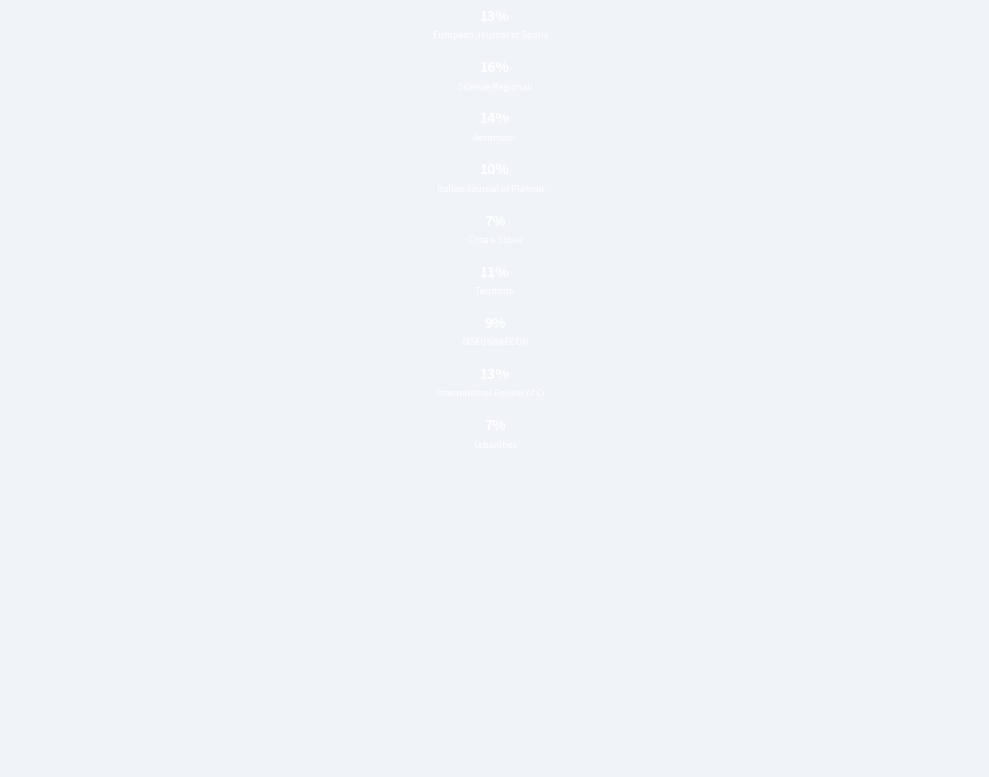

Between Citta e Storia and Italian Journal of Planning Practice, which is larger?

Italian Journal of Planning Practice